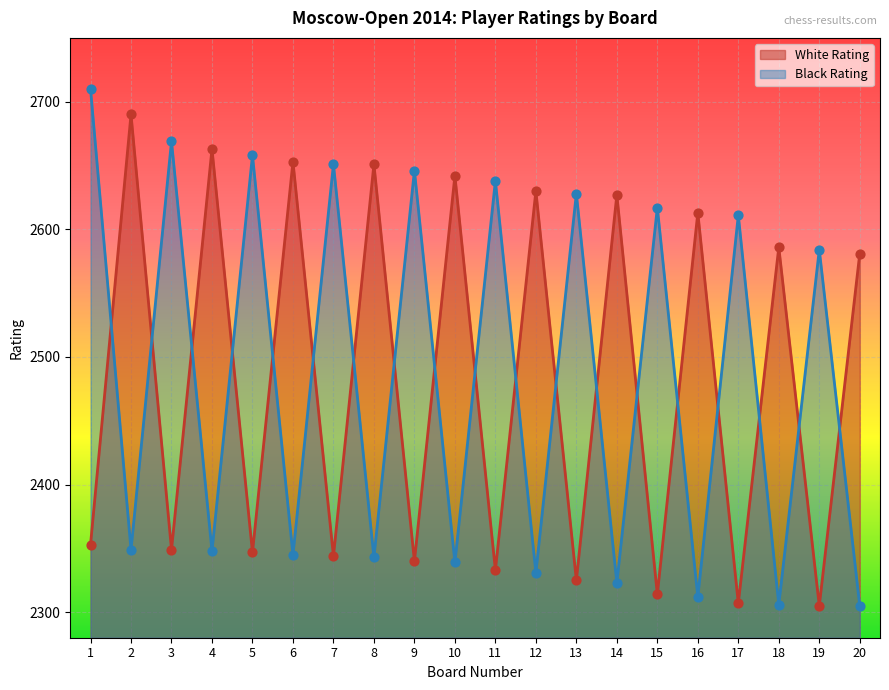

Which series reaches the minimum Y coordinate?

White Rating